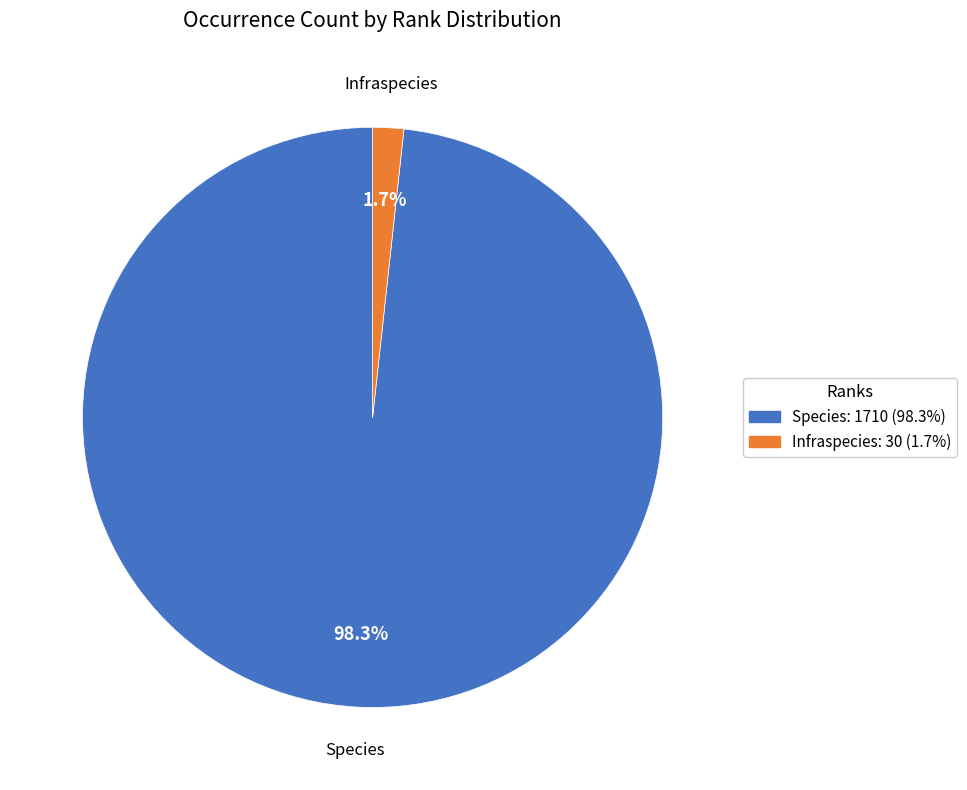

Does Species represent more than half of the total?

Yes